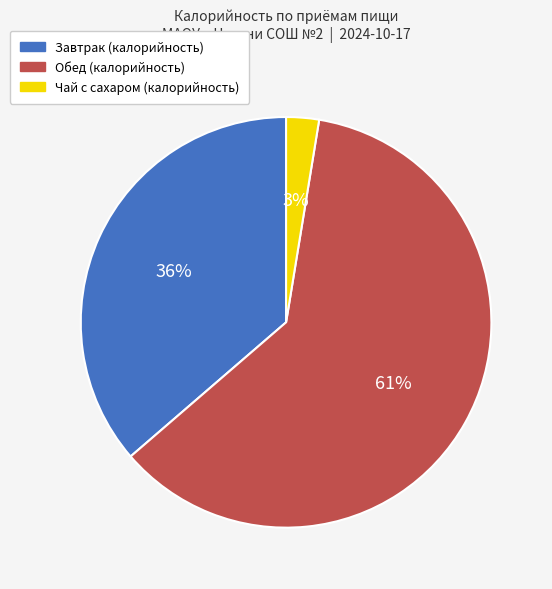

How many segments does this pie chart have?

3